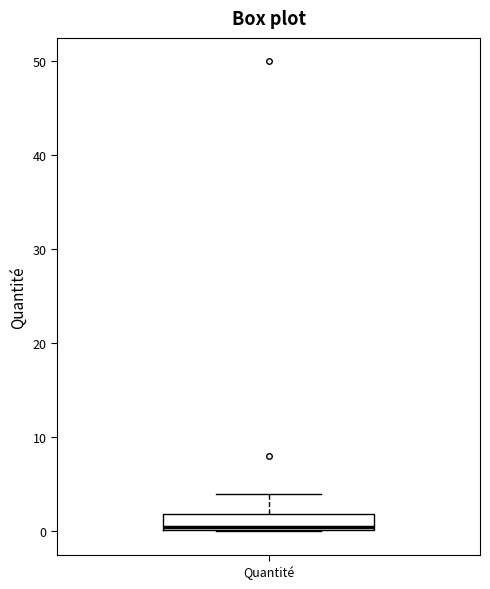

Read this box plot against the y-axis: the position of the median line, the range covered by the box, and the ends of both whiskers. The values are not printed on the chart, so give them approximately, as read against the axis.

median 1, box 0 to 2, whiskers 0 to 4